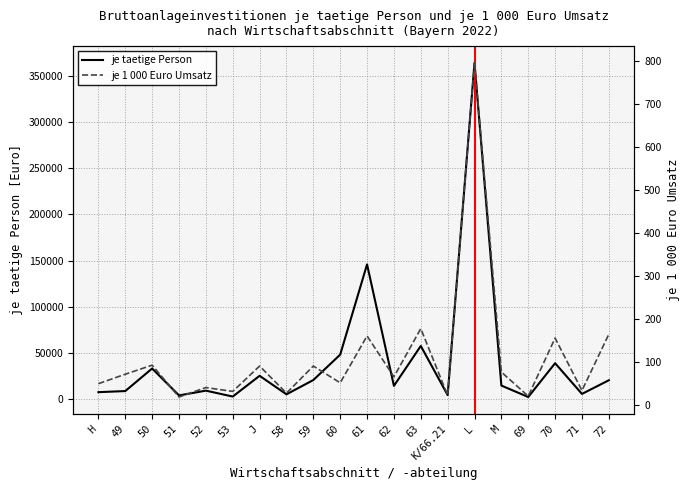

Rank the series by their maximum value, from highest to lowest.

je taetige Person, je 1 000 Euro Umsatz